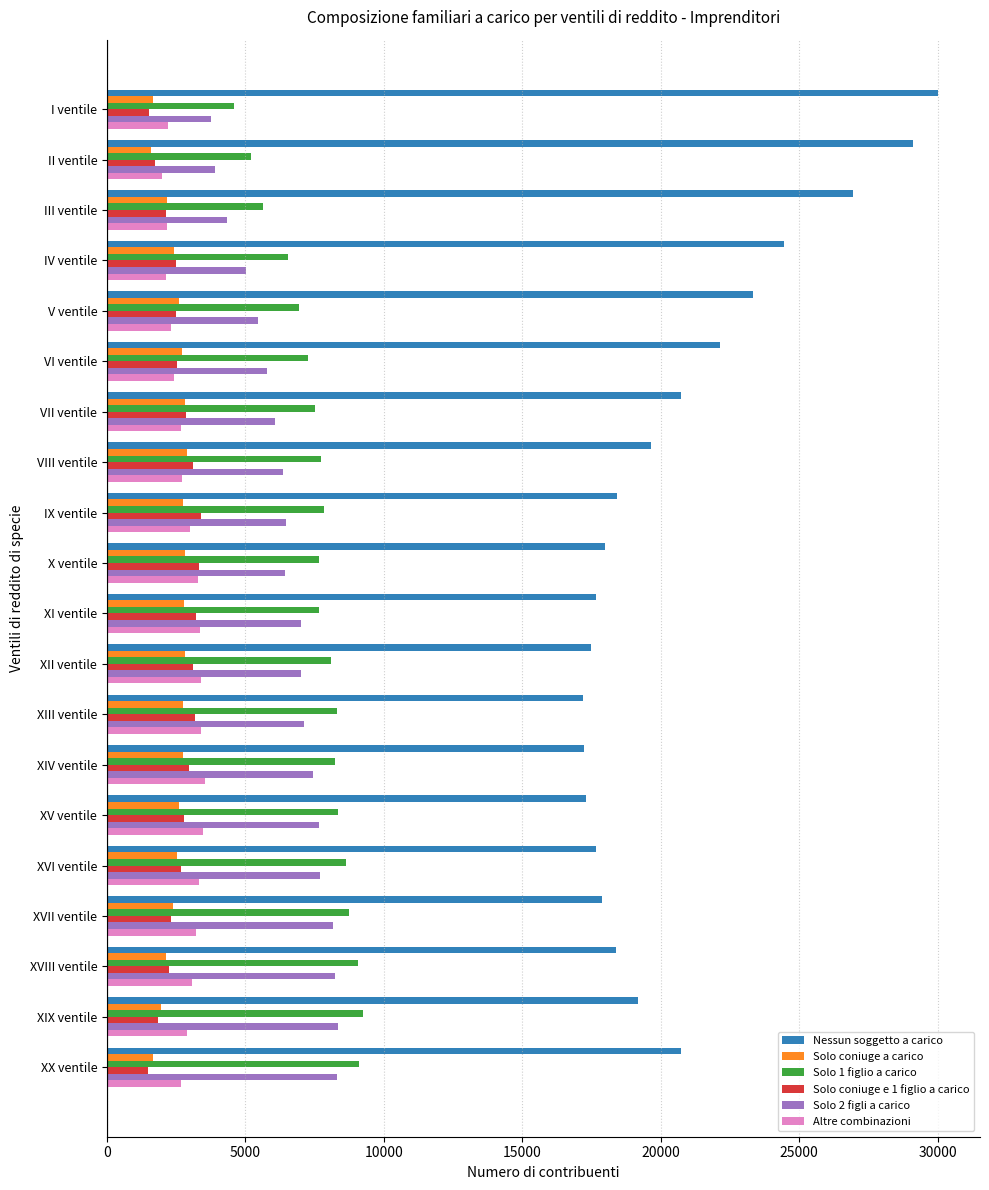

What value does the Solo coniuge a carico series have at VII ventile?

2821